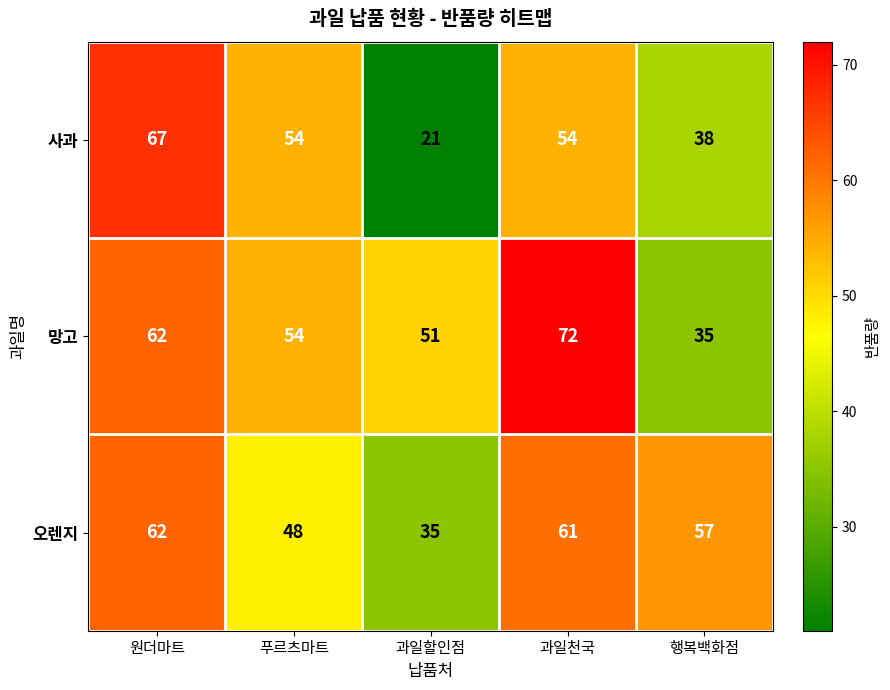

The 오렌지 series shows 93 at 과일천국. True or false?

False